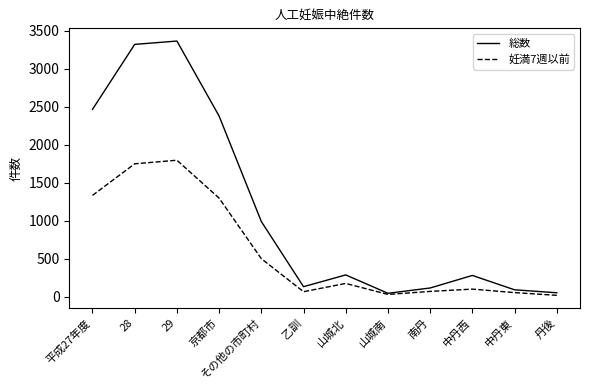

Which series has the largest range (max minus min)?

総数